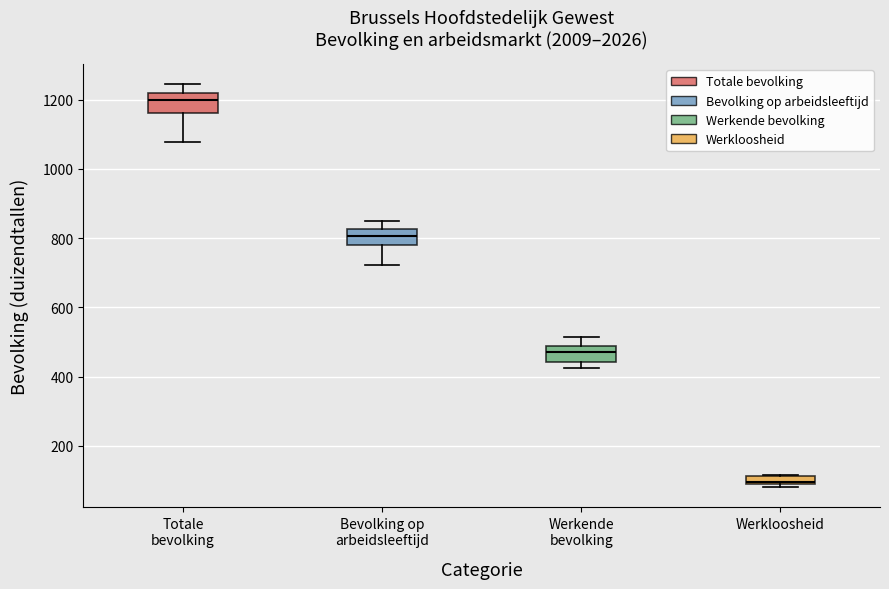

Which box has the lowest median line?

Werkloosheid